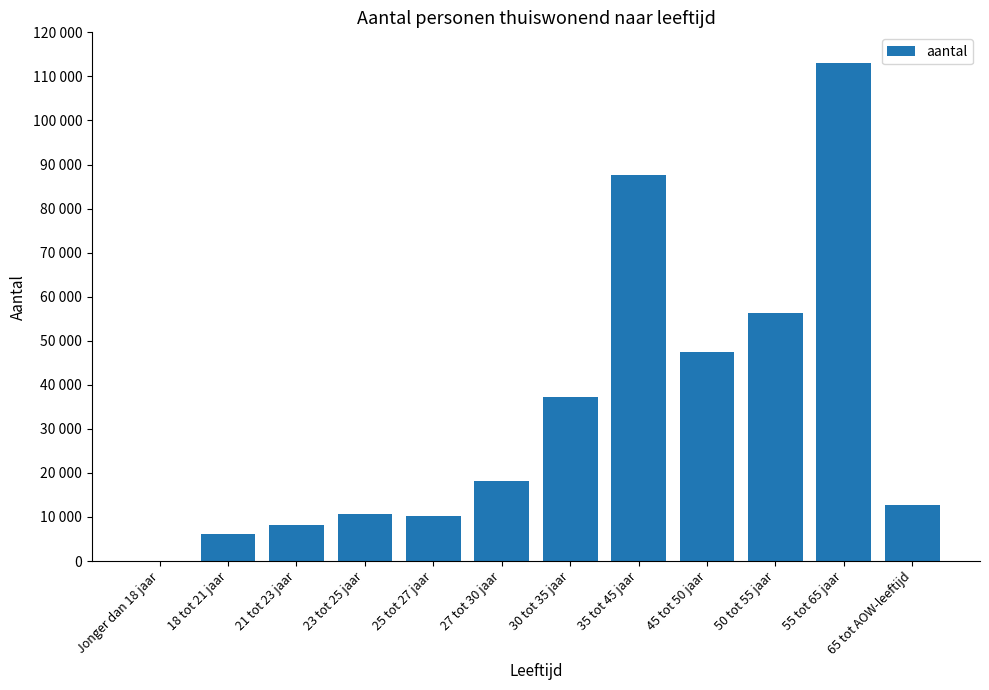

Reading left to right, extract all data points from this chart.

Jonger dan 18 jaar=20	18 tot 21 jaar=6090	21 tot 23 jaar=8180	23 tot 25 jaar=10750	25 tot 27 jaar=10250	27 tot 30 jaar=18250	30 tot 35 jaar=37330	35 tot 45 jaar=87710	45 tot 50 jaar=47390	50 tot 55 jaar=56350	55 tot 65 jaar=113120	65 tot AOW-leeftijd=12710